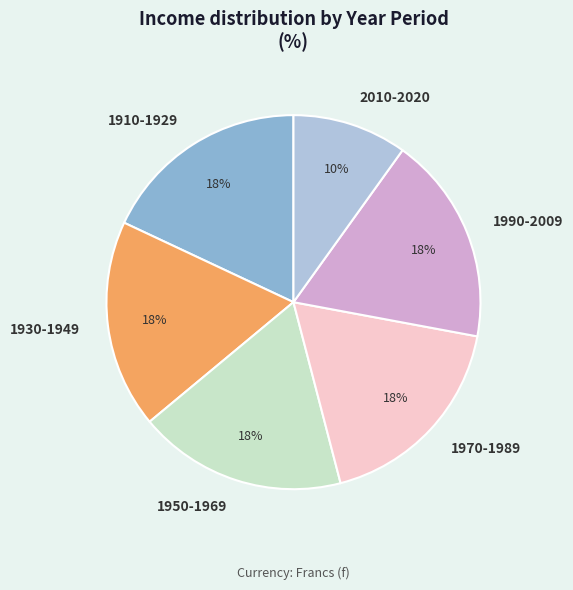

Which has a higher value, 2010-2020 or 1970-1989?

1970-1989